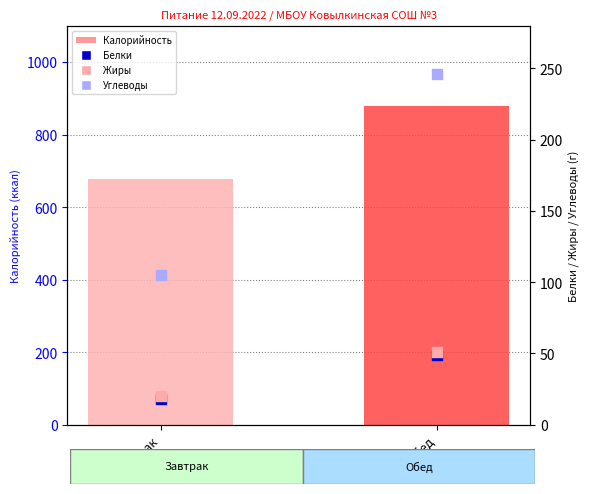

Is the value of Жиры at Обед greater than the value of Углеводы at Завтрак?

No